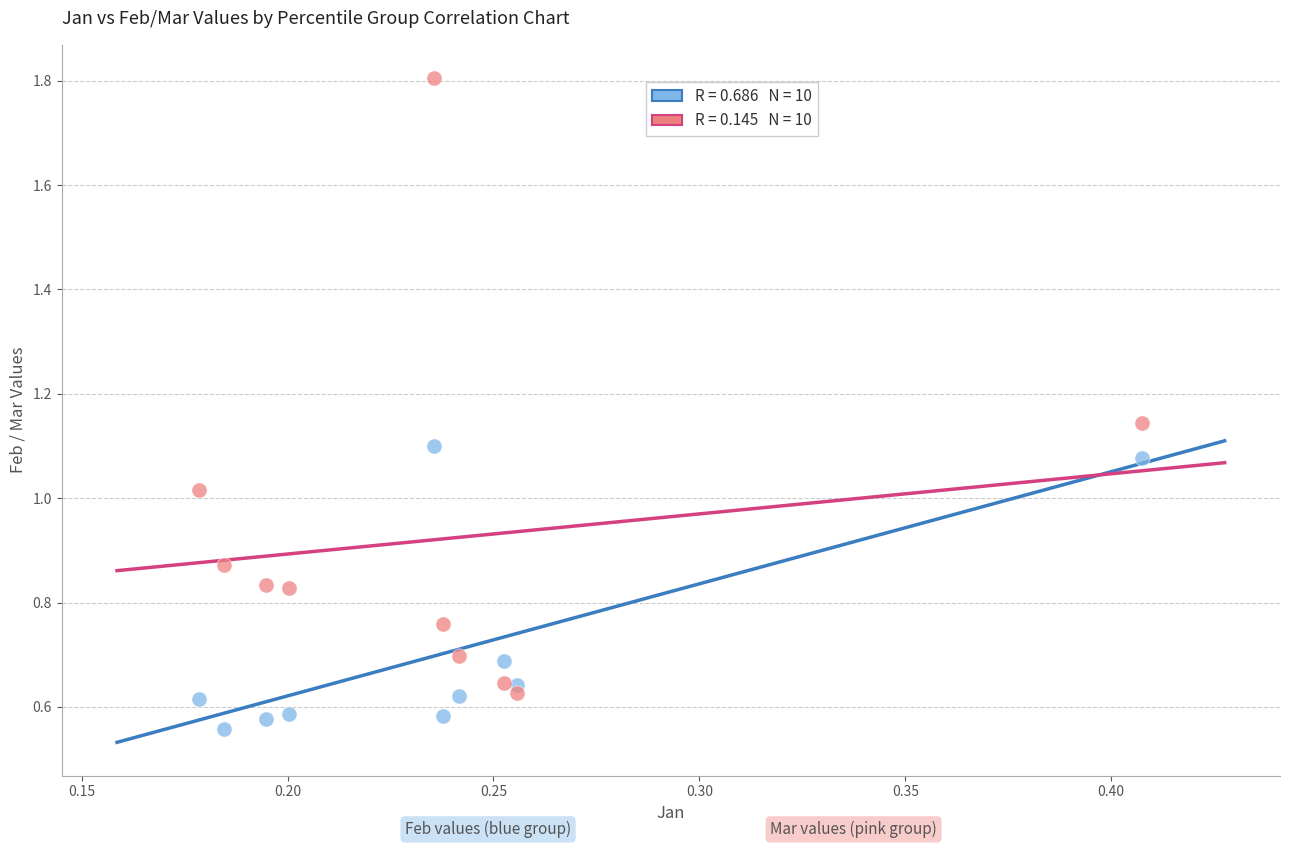

Across all data points, what is the range of Y values (max minus min)?

1.2